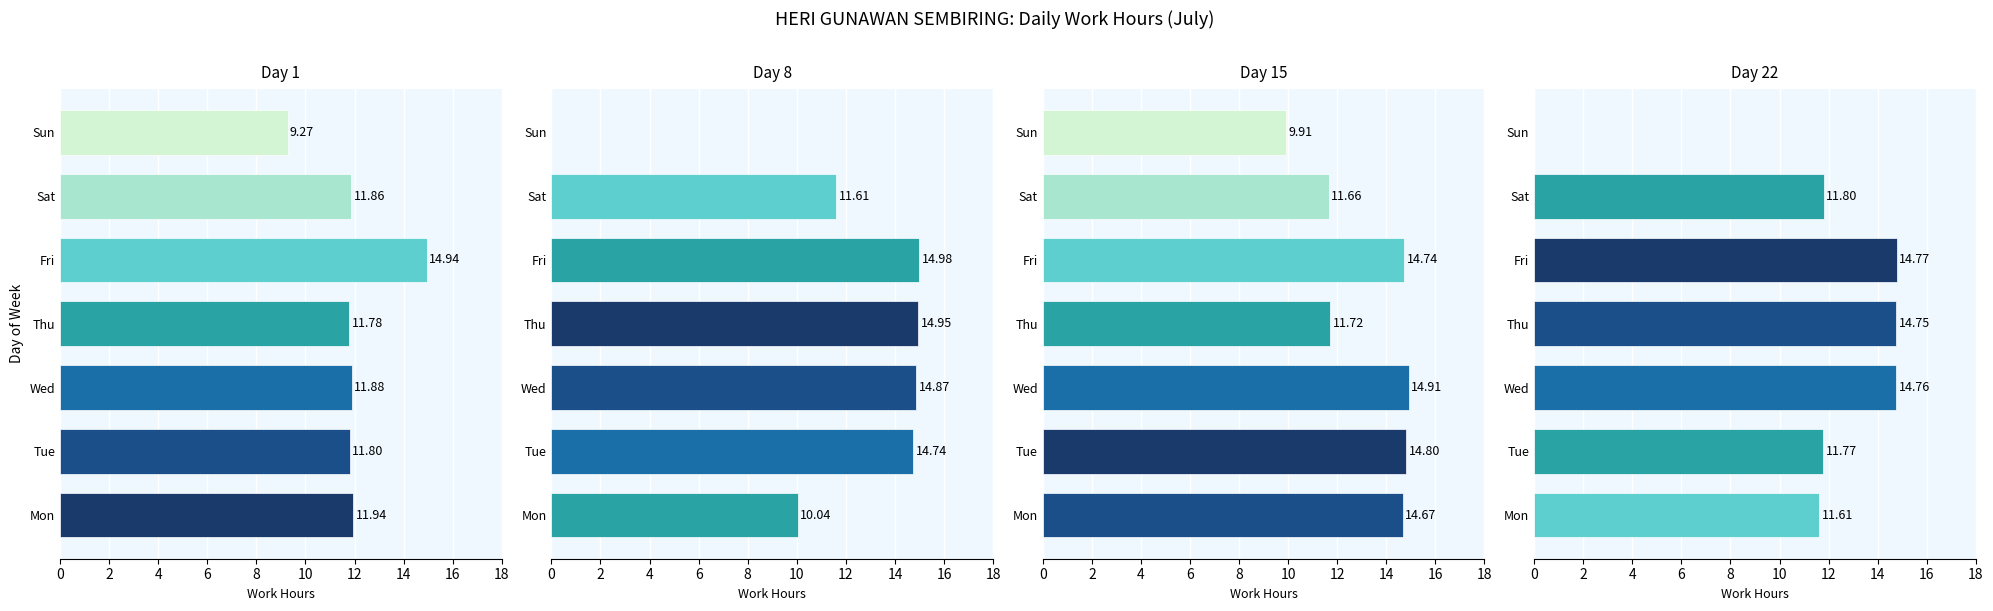

What is the value of the Day 1 bar at the 5th from the left?

14.9